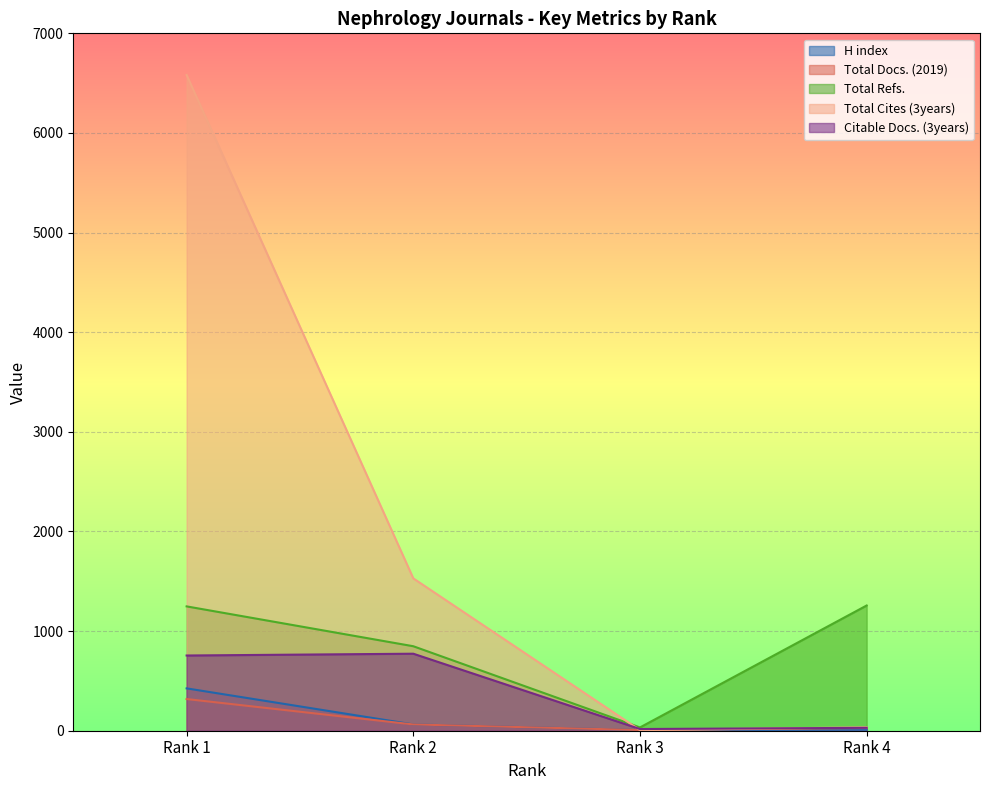

Reading left to right, list all the values displayed in this chart.

H index: Rank 1=425	Rank 2=63	Rank 3=7	Rank 4=10
Total Docs. (2019): Rank 1=318	Rank 2=63	Rank 3=7	Rank 4=27
Total Refs.: Rank 1=1248	Rank 2=848	Rank 3=33	Rank 4=1257
Total Cites (3years): Rank 1=6582	Rank 2=1529	Rank 3=6	Rank 4=34
Citable Docs. (3years): Rank 1=755	Rank 2=773	Rank 3=17	Rank 4=29